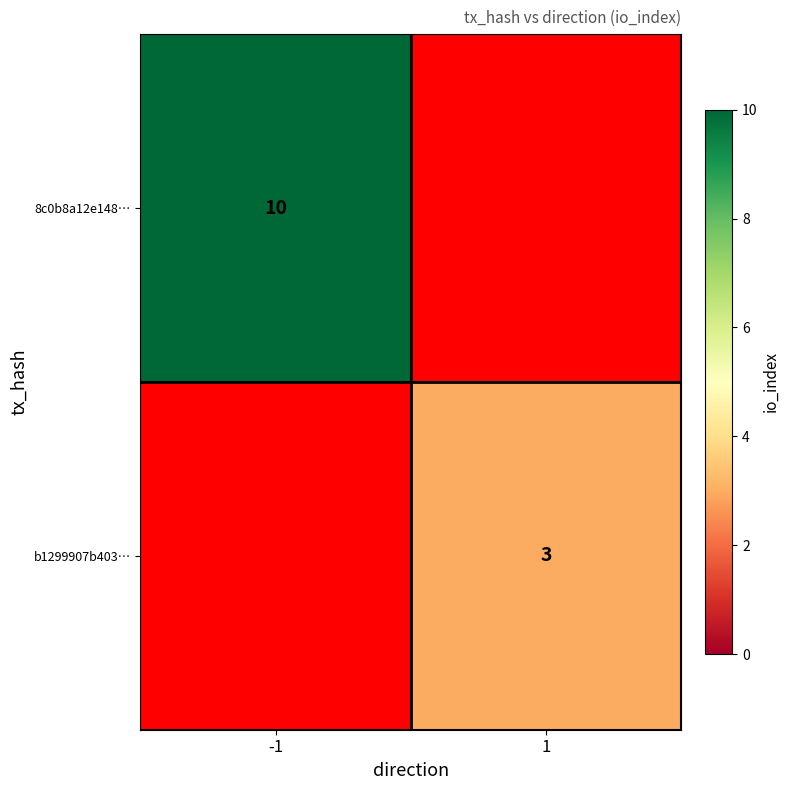

The value of b1299907b403… at 1 is 3. True or false?

True